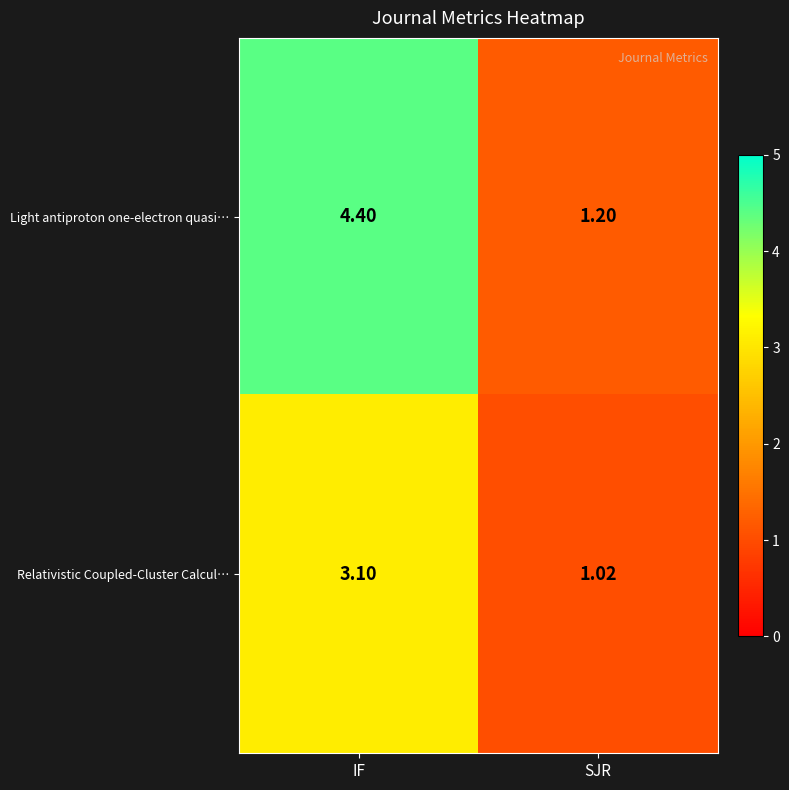

Where does the Relativistic Coupled‑Cluster Calcul… series first go above 3?

IF